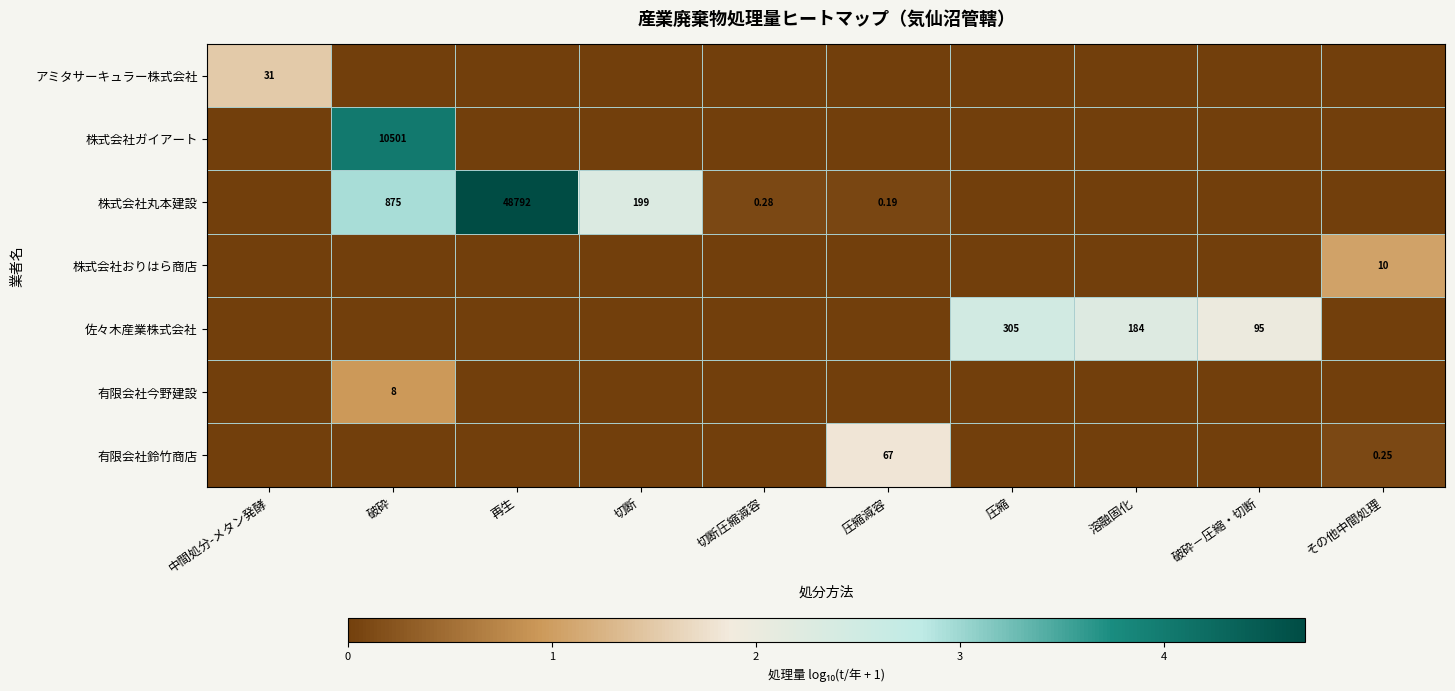

How many 佐々木産業株式会社 values are between 0 and 1?

7